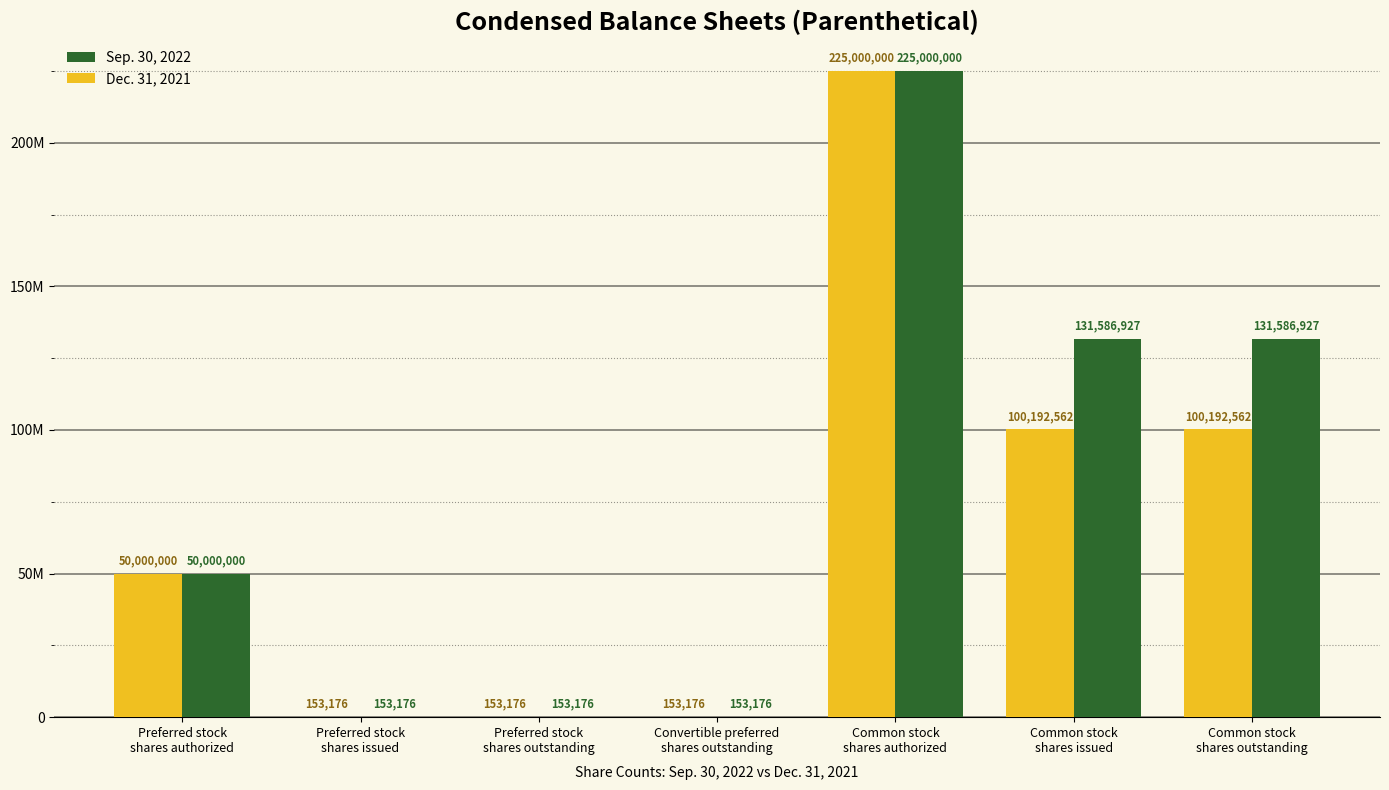

At which label does Sep. 30, 2022 reach its peak?

Common stock
shares authorized